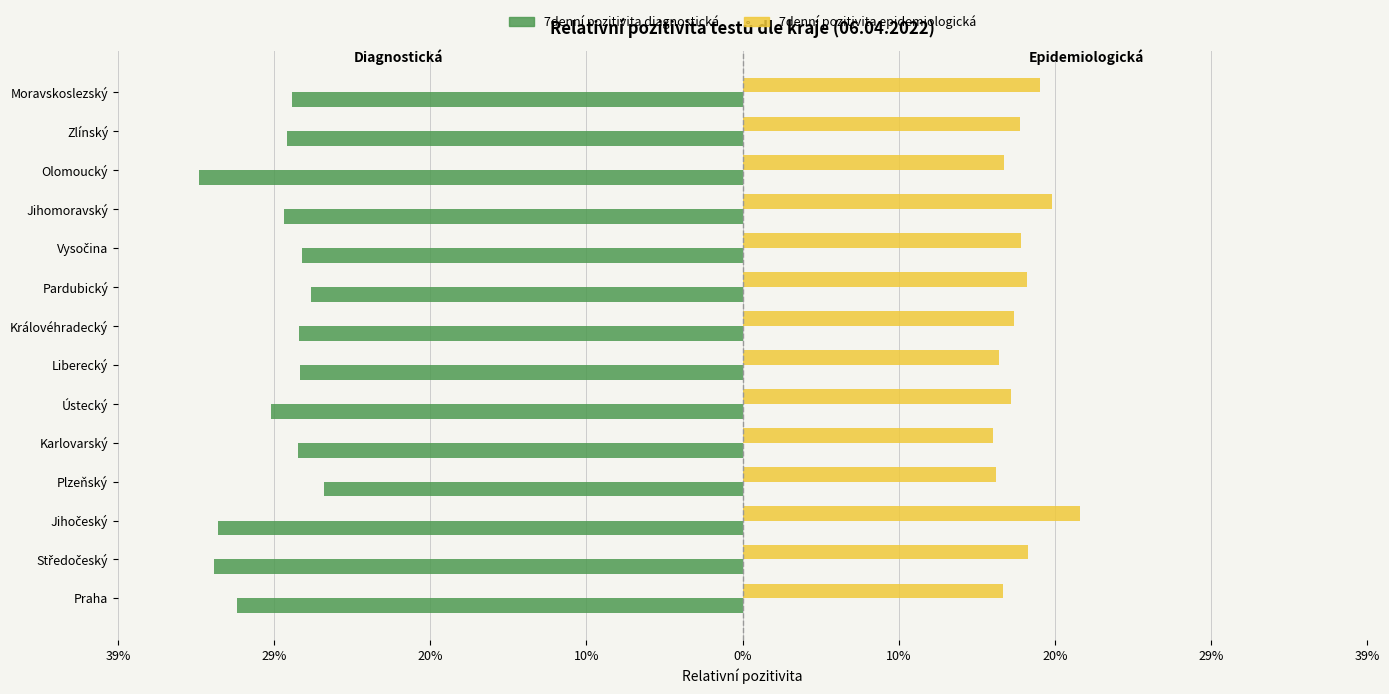

What are all the series names shown in the legend?

7denní pozitivita diagnostická, 7denní pozitivita epidemiologická